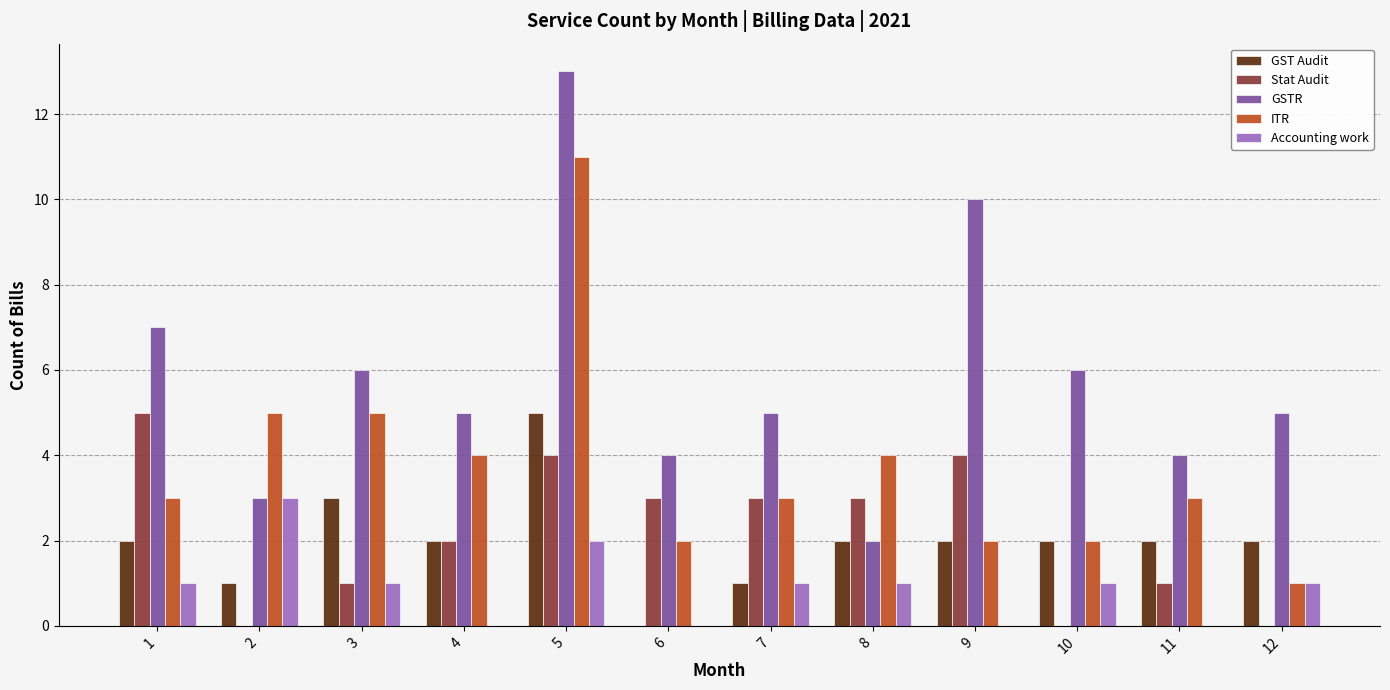

Are the bars horizontal?

No